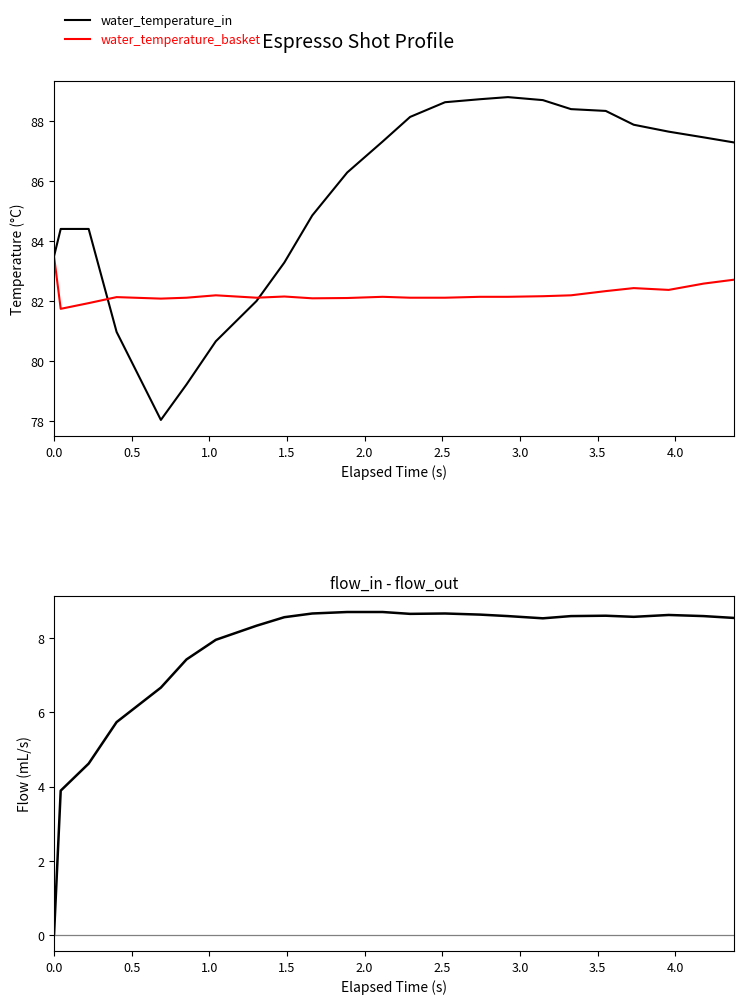

True or false: water_temperature_basket and flow_in - flow_out cross at least once.

False